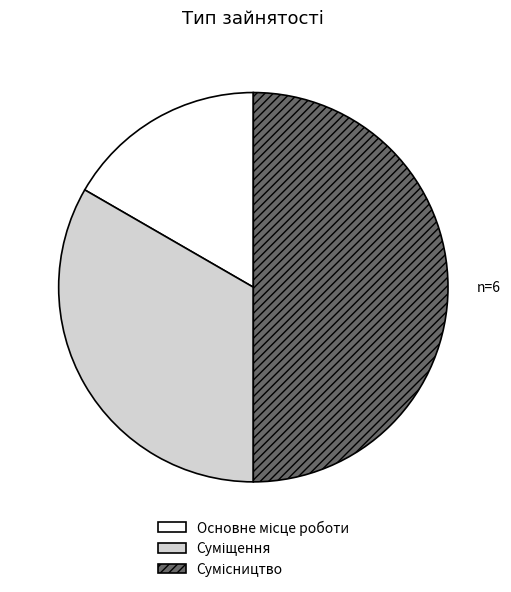

The Суміщення slice represents 33% of the pie. True or false?

True